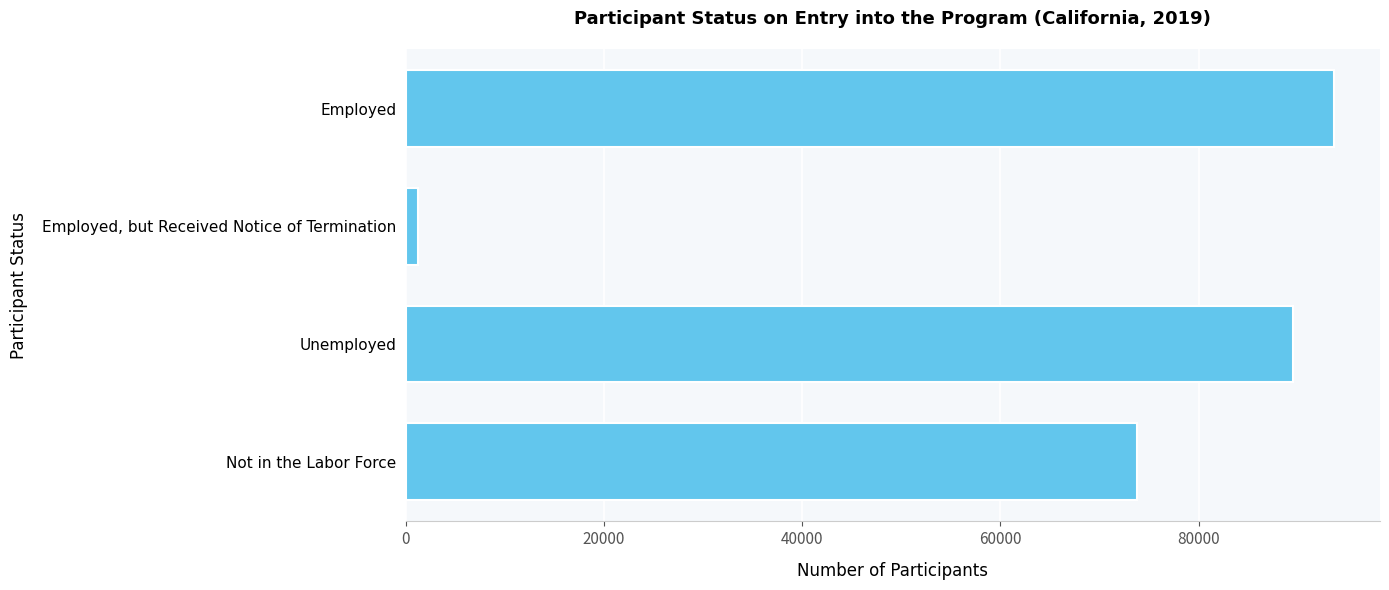

Rank the categories by value from highest to lowest.

Employed, Unemployed, Not in the Labor Force, Employed, but Received Notice of Termination